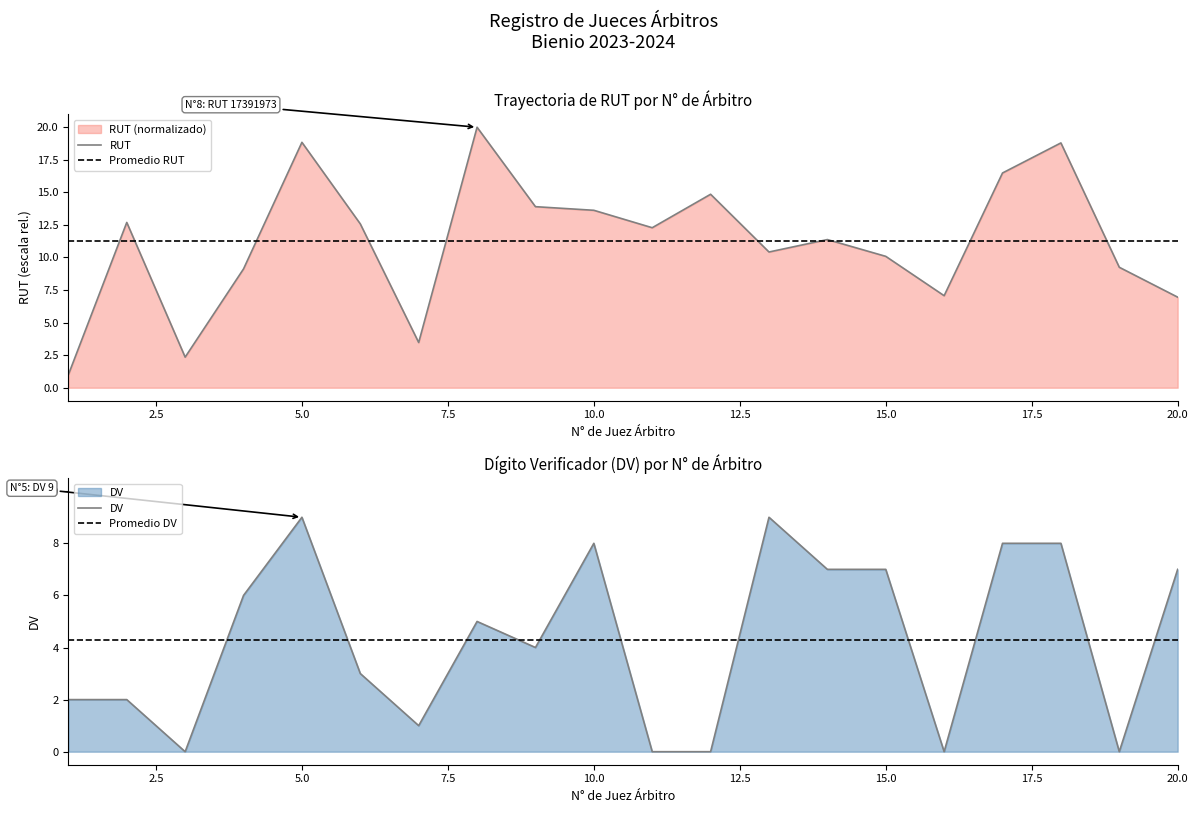

Between 9 and 17, which is larger?

17